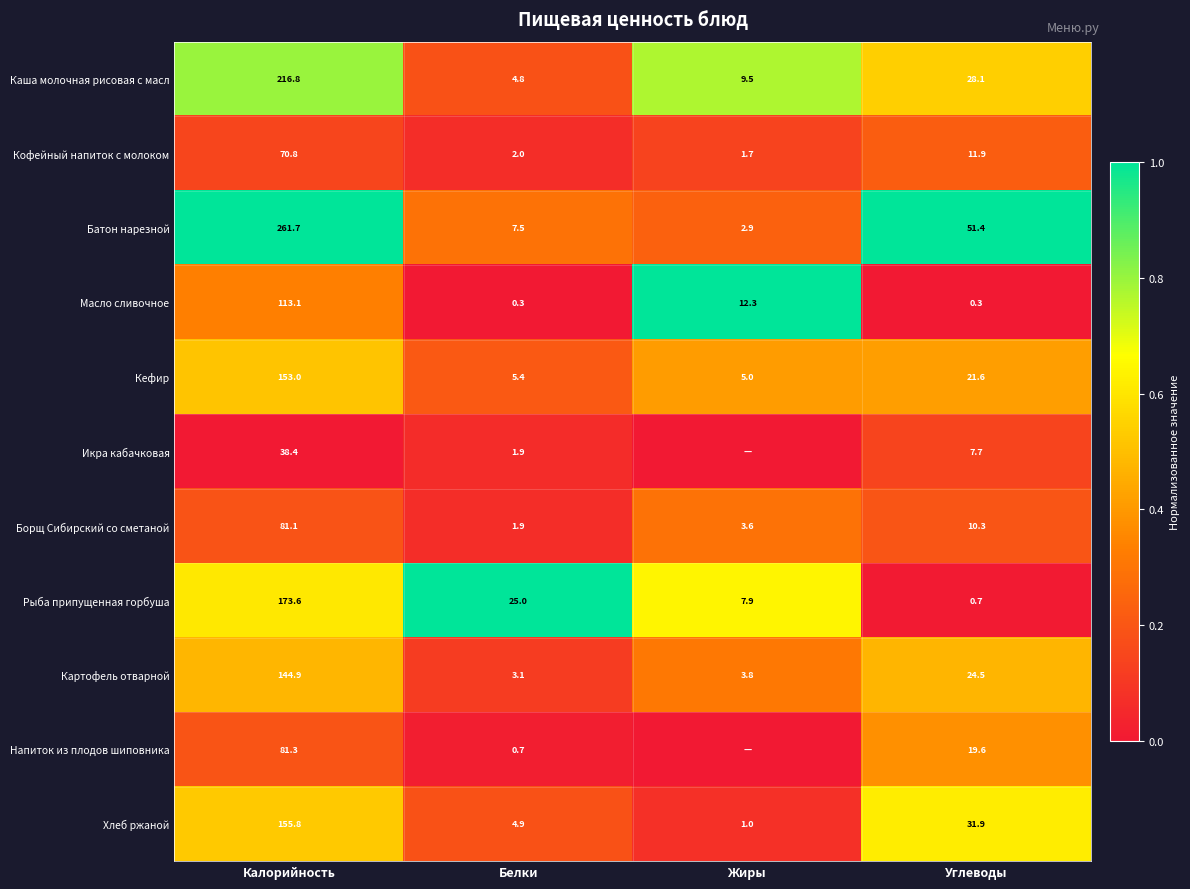

What is the spread (max minus min) of values at Белки?

24.7